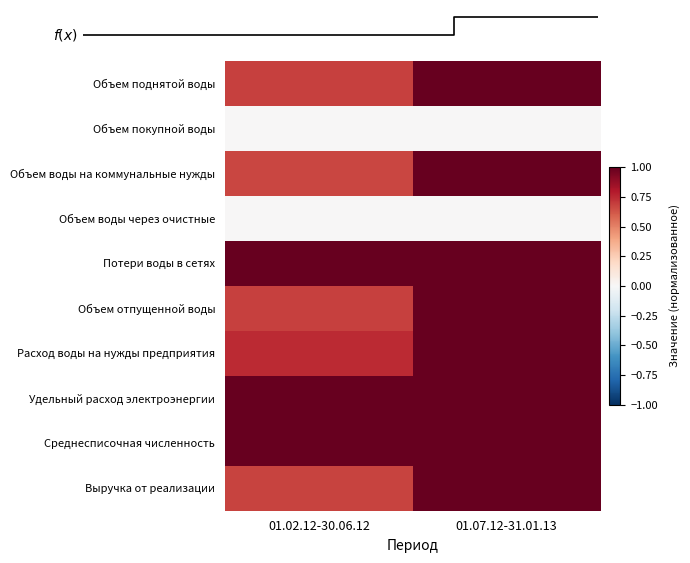

Which category has the highest value across all series?

01.07.12-31.01.13